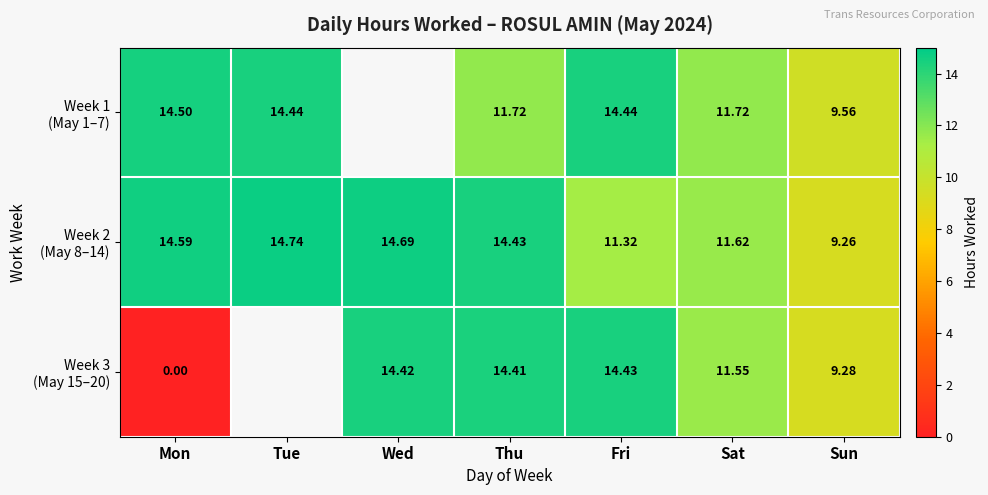

Read the Week 1 (May 1–7) value at Sat.

11.7